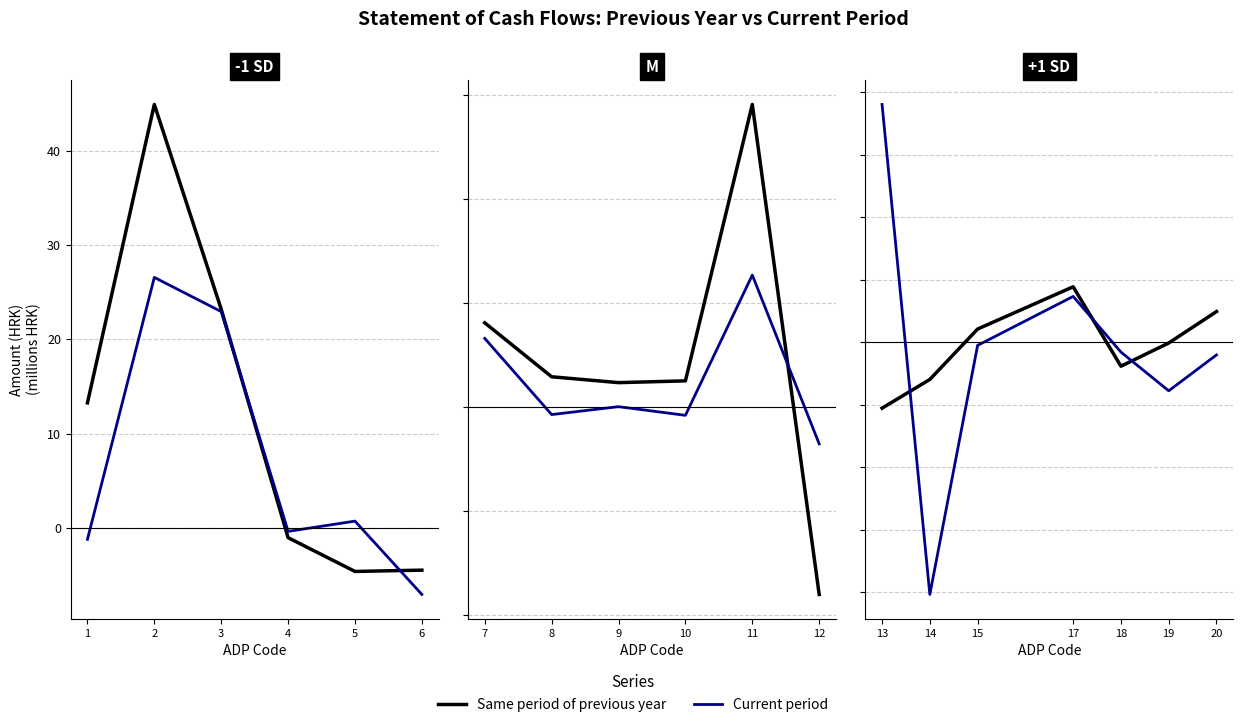

What is the smallest value displayed?

-100.8